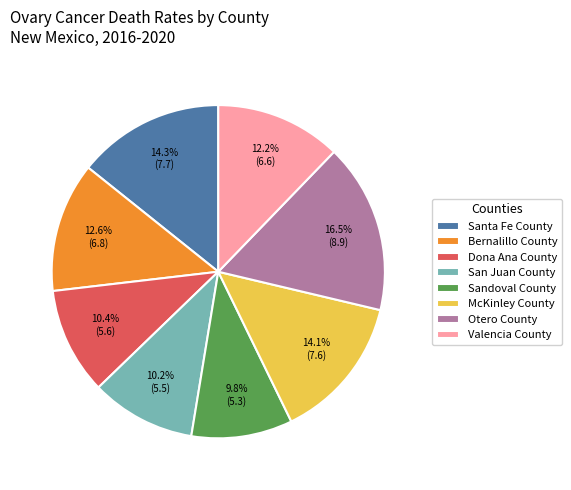

To the nearest percent, what is the average slice percentage?

12%